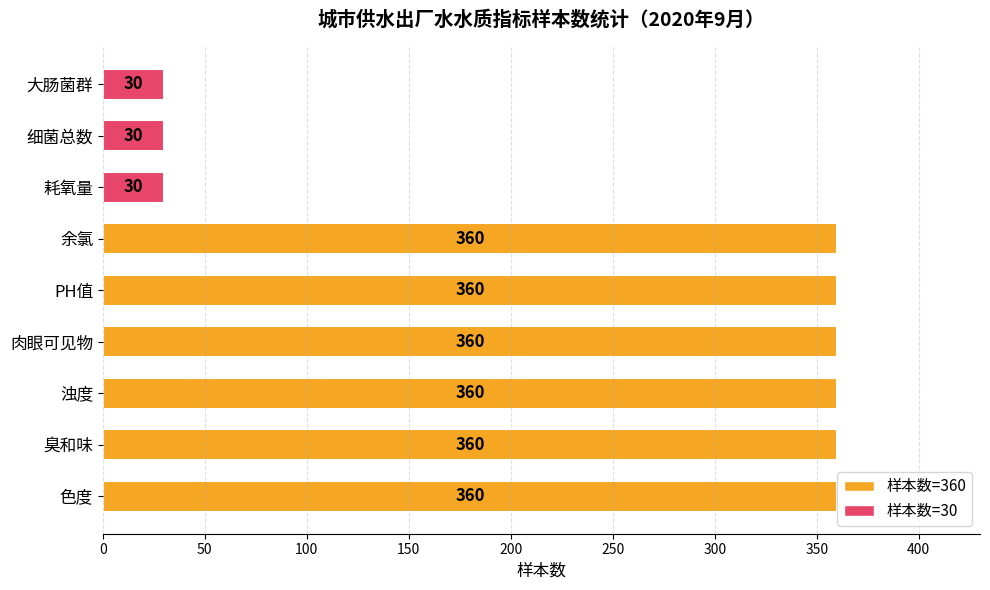

The value at 色度 is 360. True or false?

True